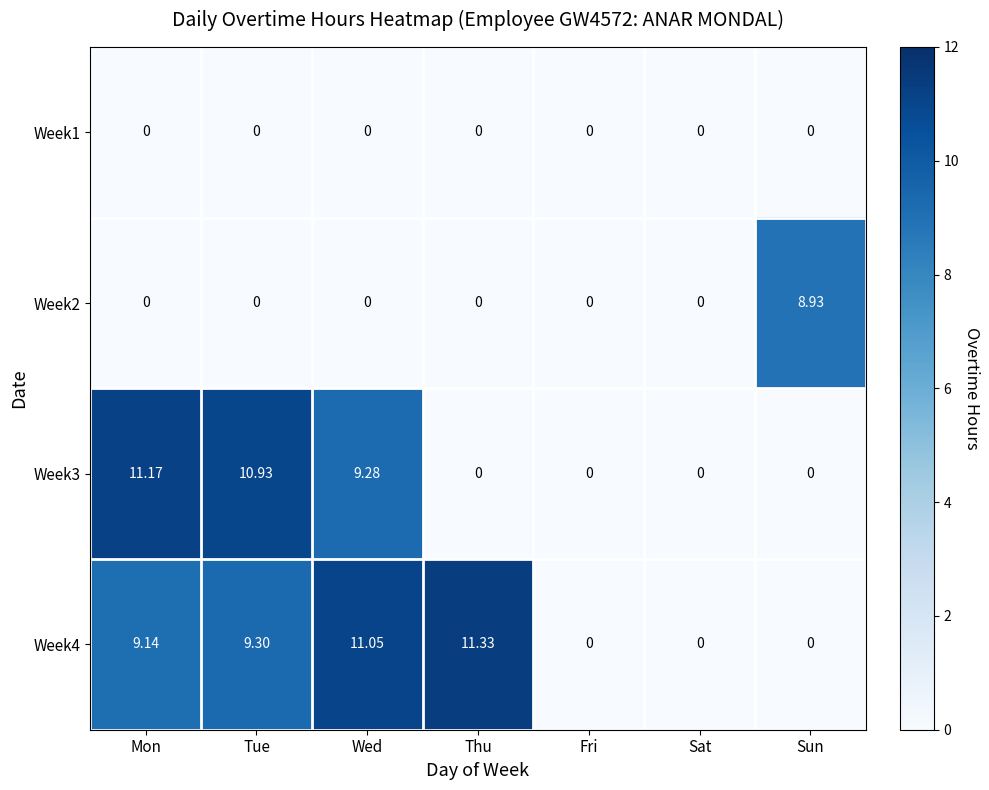

Which category has the highest value in the Week4 series?

Thu